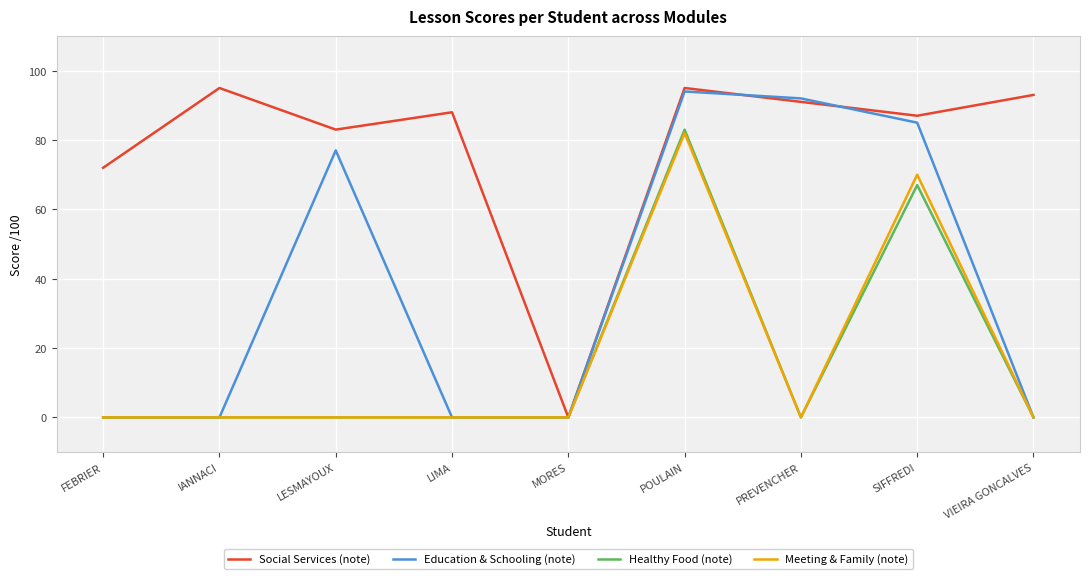

Which series changed the most between POULAIN and VIEIRA GONCALVES?

Education & Schooling (note)